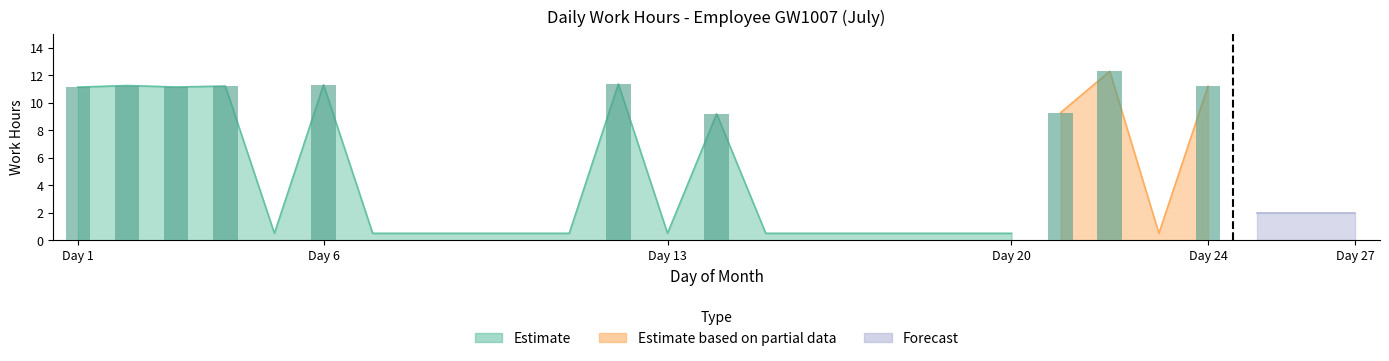

What is the maximum value shown in the chart?

12.3